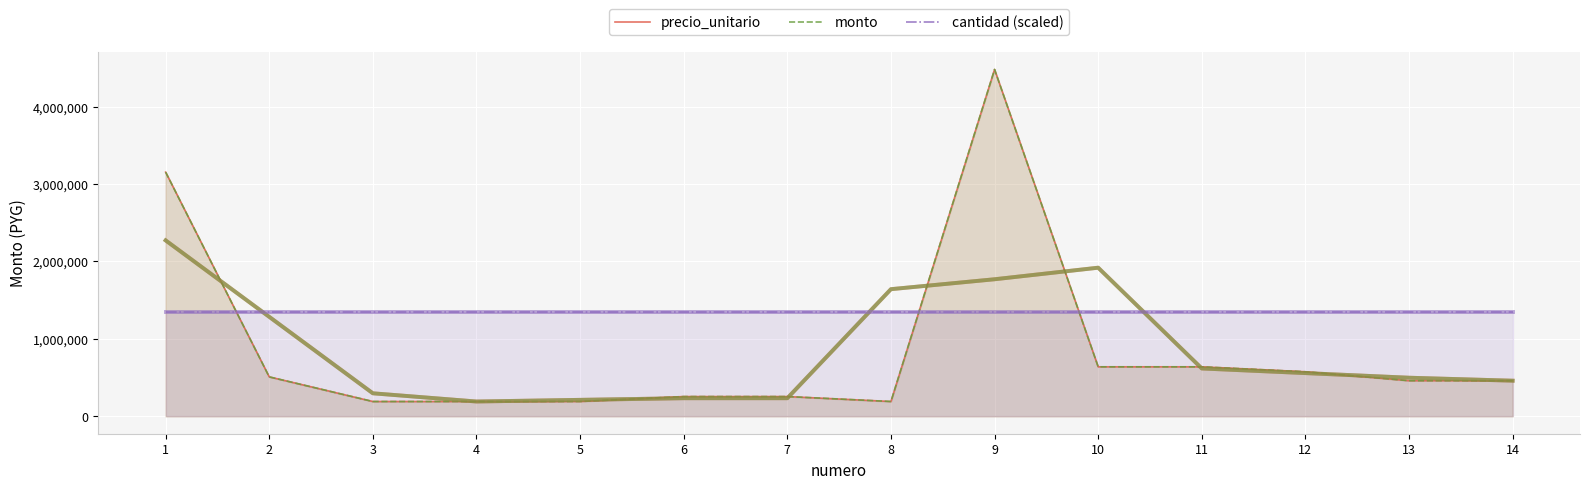

At which category does precio_unitario reach its first local valley?

8